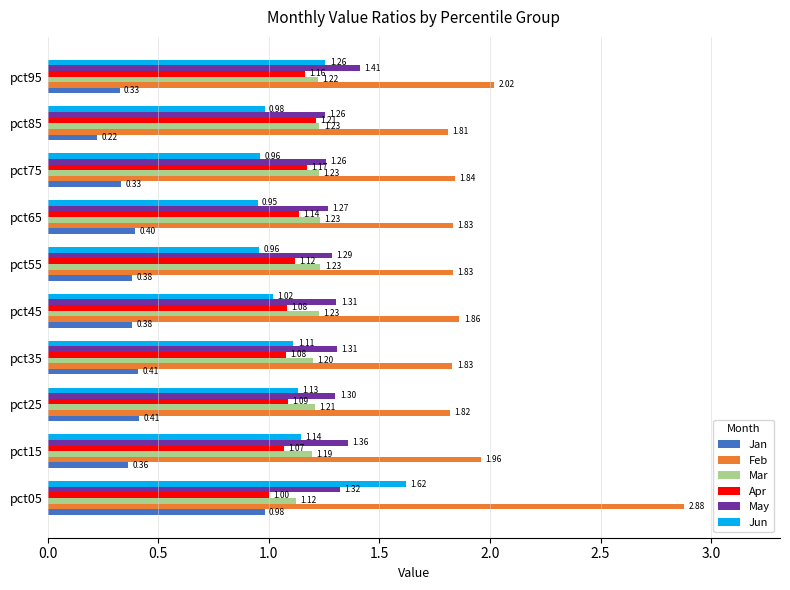

What is the difference between the maximum and minimum values in the Jan series?

0.8